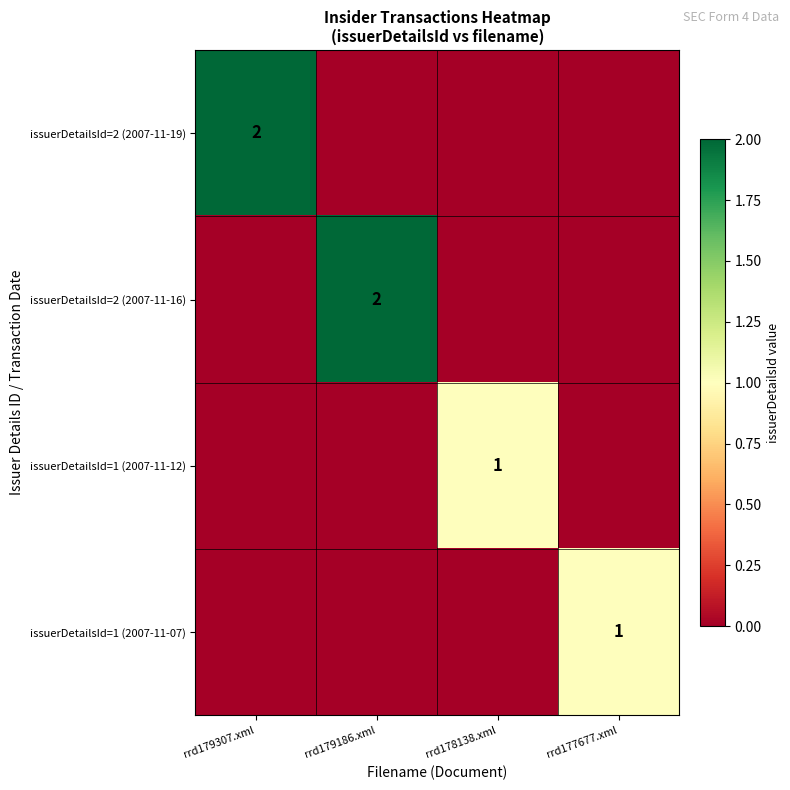

The issuerDetailsId=2 (2007-11-19) series shows 2 at rrd179307.xml. True or false?

True